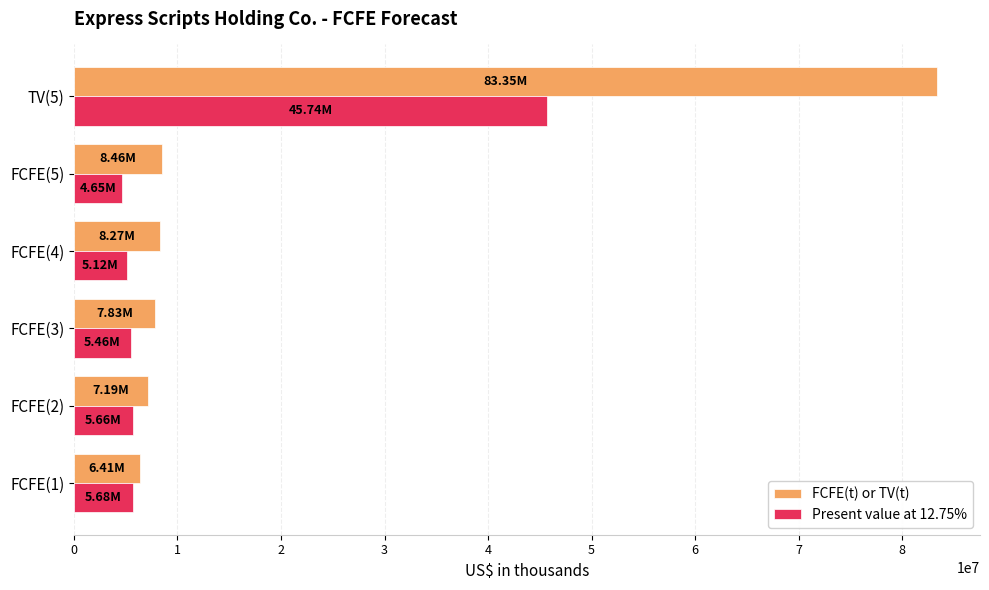

Rank the series by their average value, from highest to lowest.

FCFE(t) or TV(t), Present value at 12.75%